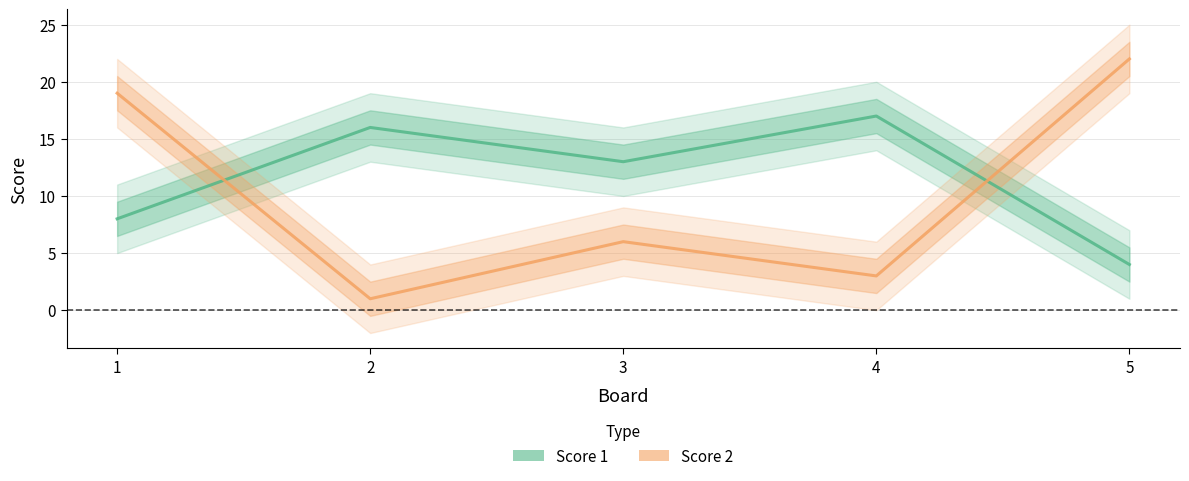

Is it true that Score 1 equals 23 at 2?

False